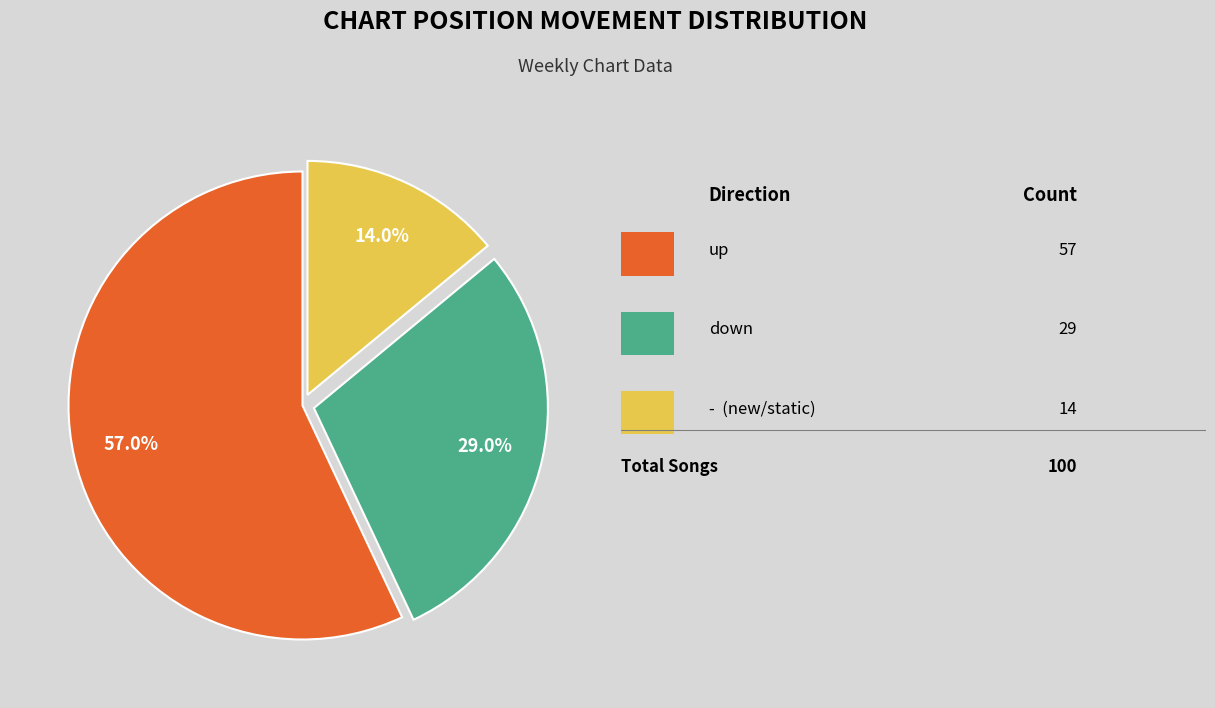

To the nearest percent, what is the average slice percentage?

33%